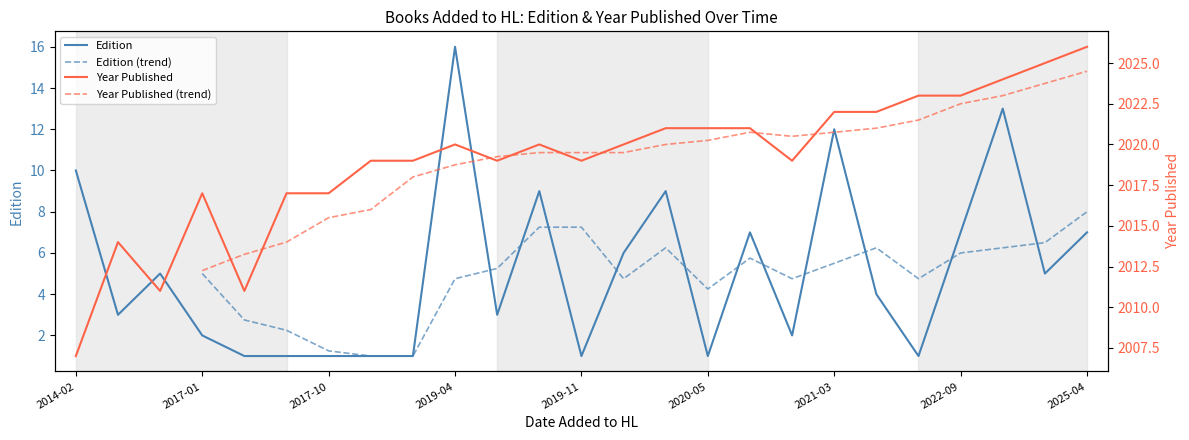

Which series has the widest spread of values?

Year Published